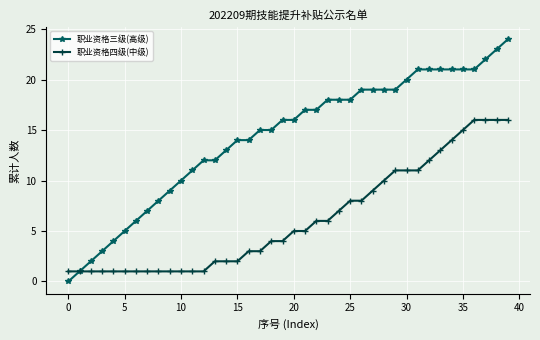

How many distinct data groups are displayed?

2